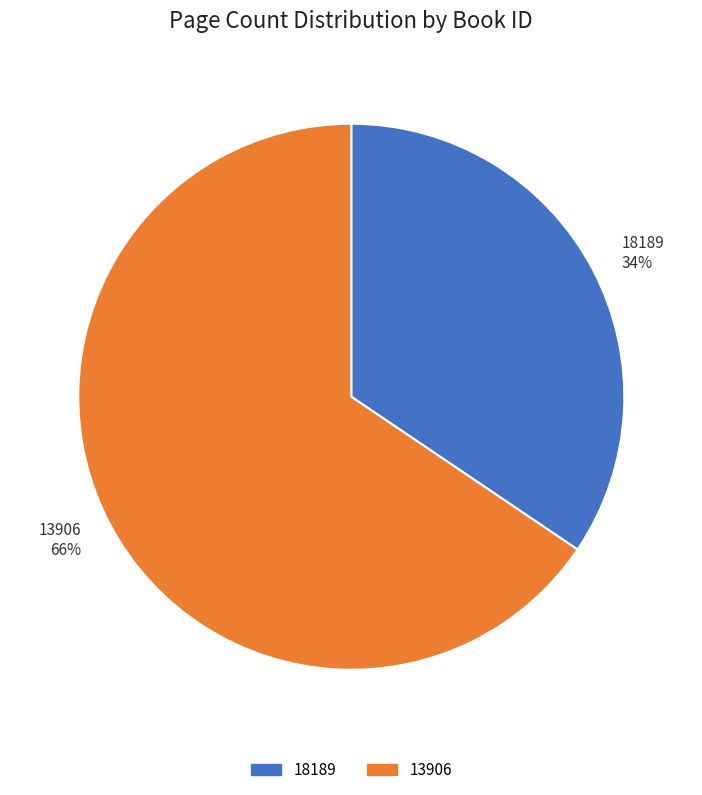

Approximately how many times larger is the value at 13906 compared to 18189?

1.9